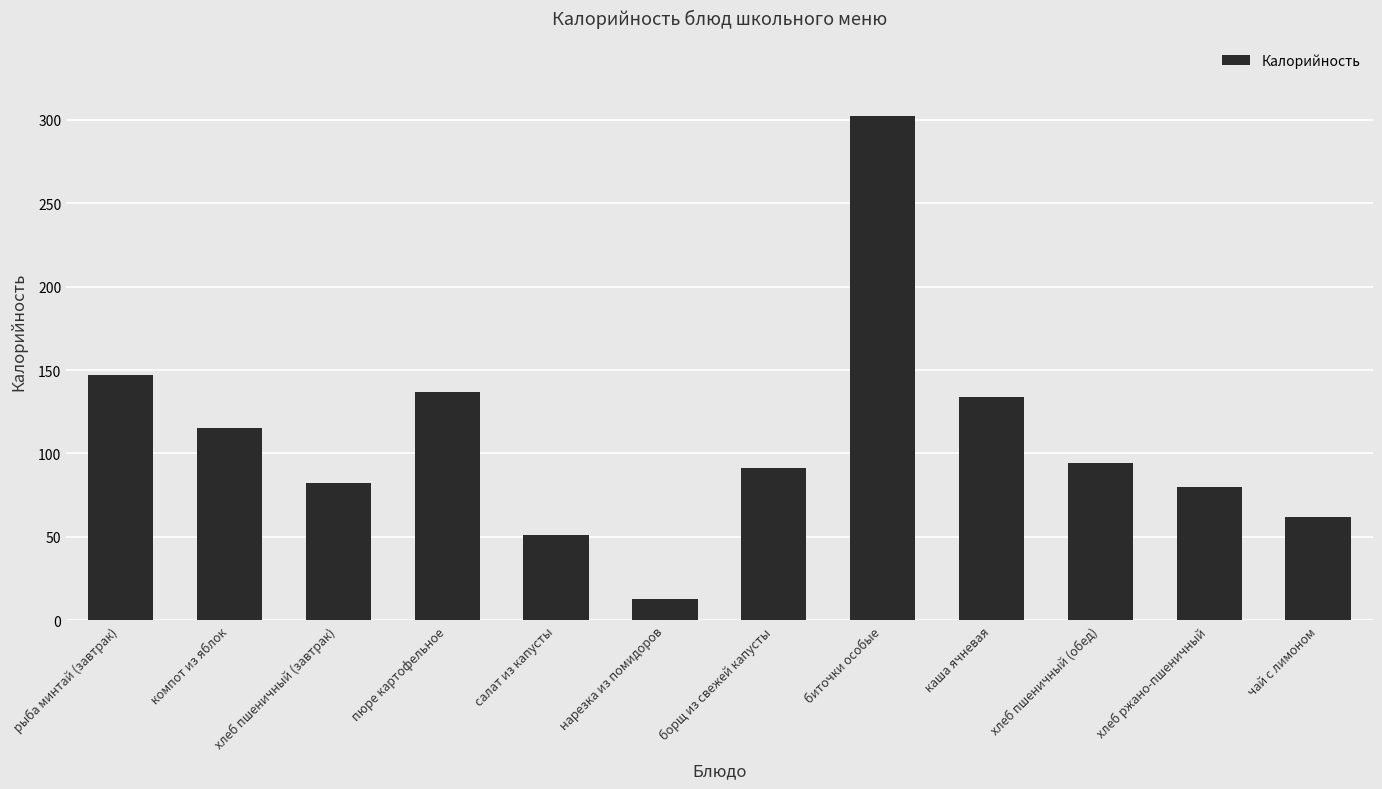

How many categories are shown in the chart?

12